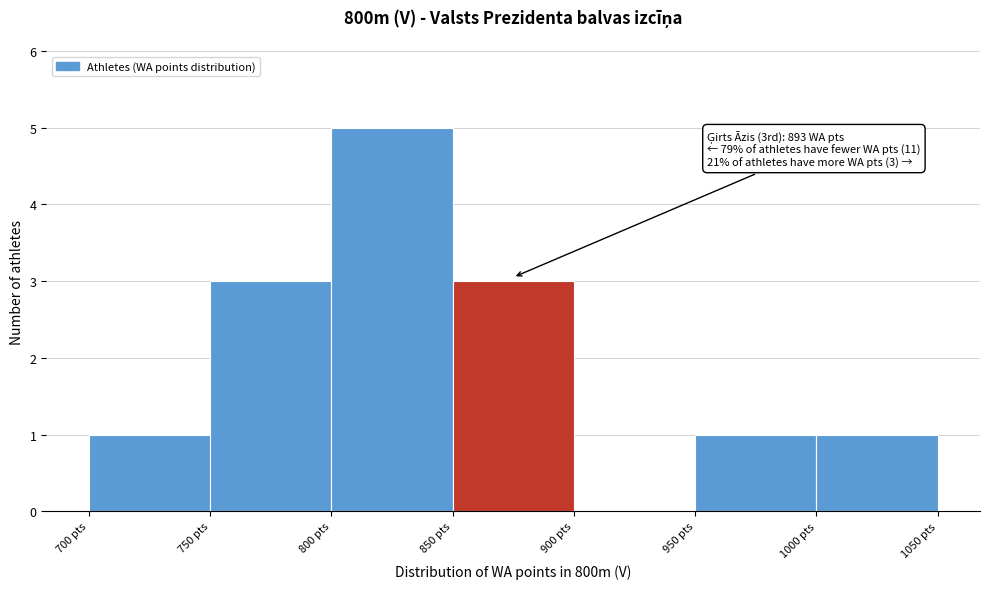

Over which range of the x-axis is the bar tallest?

800 to 850